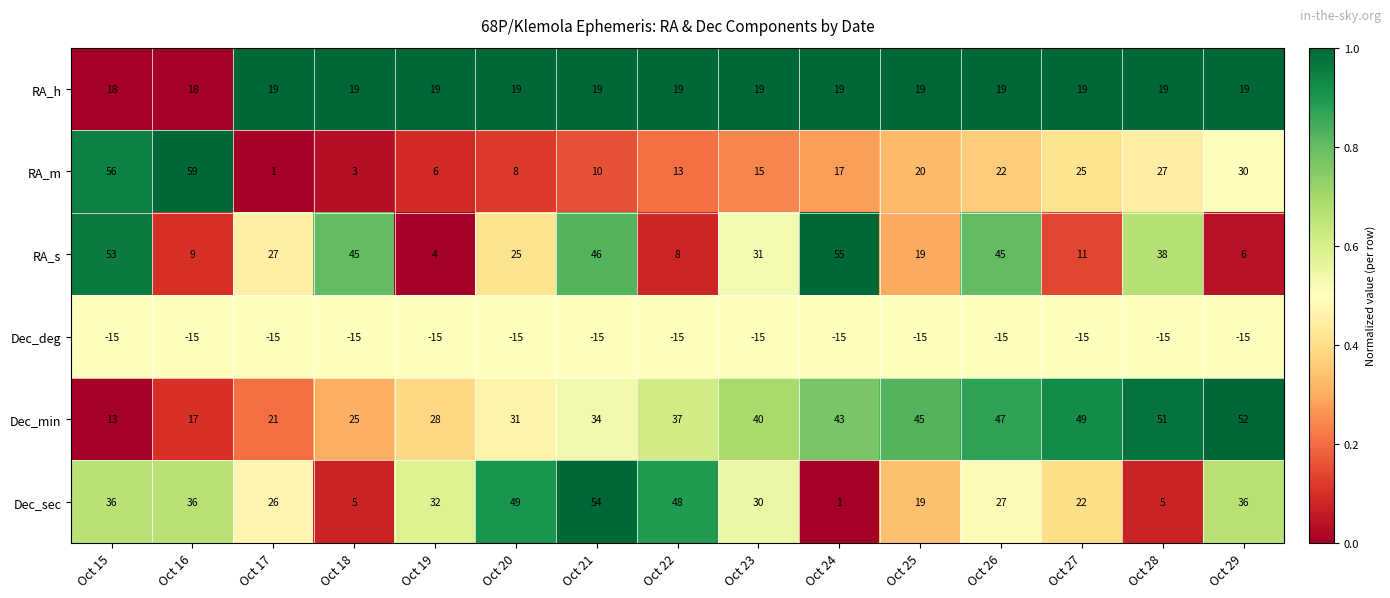

What is the average value of the Dec_min series?

36